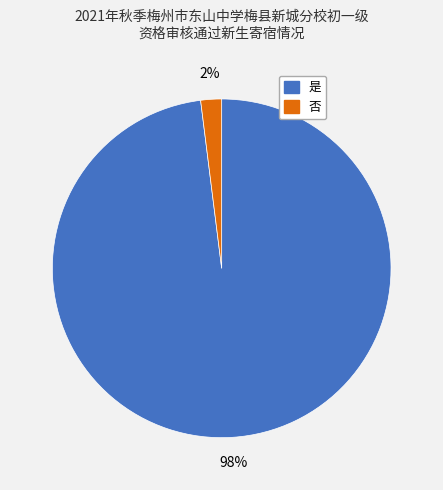

Which has a higher value, 是 or 否?

是